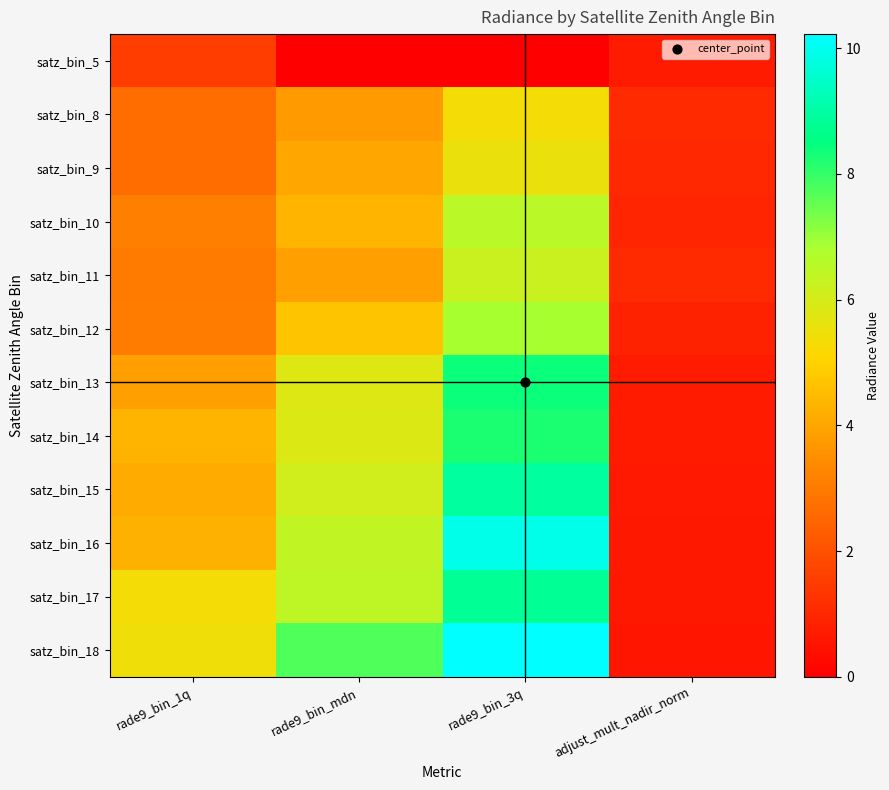

Reading left to right, what are all the values shown in this chart?

satz_bin_5: rade9_bin_1q=1.5	rade9_bin_mdn=0.0	rade9_bin_3q=0.0	adjust_mult_nadir_norm=0.7
satz_bin_8: rade9_bin_1q=2.7	rade9_bin_mdn=3.8	rade9_bin_3q=5.3	adjust_mult_nadir_norm=1.1
satz_bin_9: rade9_bin_1q=2.7	rade9_bin_mdn=4.0	rade9_bin_3q=5.5	adjust_mult_nadir_norm=1.0
satz_bin_10: rade9_bin_1q=3.2	rade9_bin_mdn=4.4	rade9_bin_3q=6.5	adjust_mult_nadir_norm=0.9
satz_bin_11: rade9_bin_1q=3.0	rade9_bin_mdn=3.9	rade9_bin_3q=6.2	adjust_mult_nadir_norm=1.0
satz_bin_12: rade9_bin_1q=3.1	rade9_bin_mdn=4.7	rade9_bin_3q=6.8	adjust_mult_nadir_norm=0.9
satz_bin_13: rade9_bin_1q=3.8	rade9_bin_mdn=5.8	rade9_bin_3q=8.4	adjust_mult_nadir_norm=0.7
satz_bin_14: rade9_bin_1q=4.3	rade9_bin_mdn=5.8	rade9_bin_3q=8.2	adjust_mult_nadir_norm=0.7
satz_bin_15: rade9_bin_1q=4.1	rade9_bin_mdn=6.1	rade9_bin_3q=8.9	adjust_mult_nadir_norm=0.7
satz_bin_16: rade9_bin_1q=4.3	rade9_bin_mdn=6.4	rade9_bin_3q=9.9	adjust_mult_nadir_norm=0.6
satz_bin_17: rade9_bin_1q=5.3	rade9_bin_mdn=6.4	rade9_bin_3q=8.8	adjust_mult_nadir_norm=0.6
satz_bin_18: rade9_bin_1q=5.4	rade9_bin_mdn=7.7	rade9_bin_3q=10.2	adjust_mult_nadir_norm=0.5